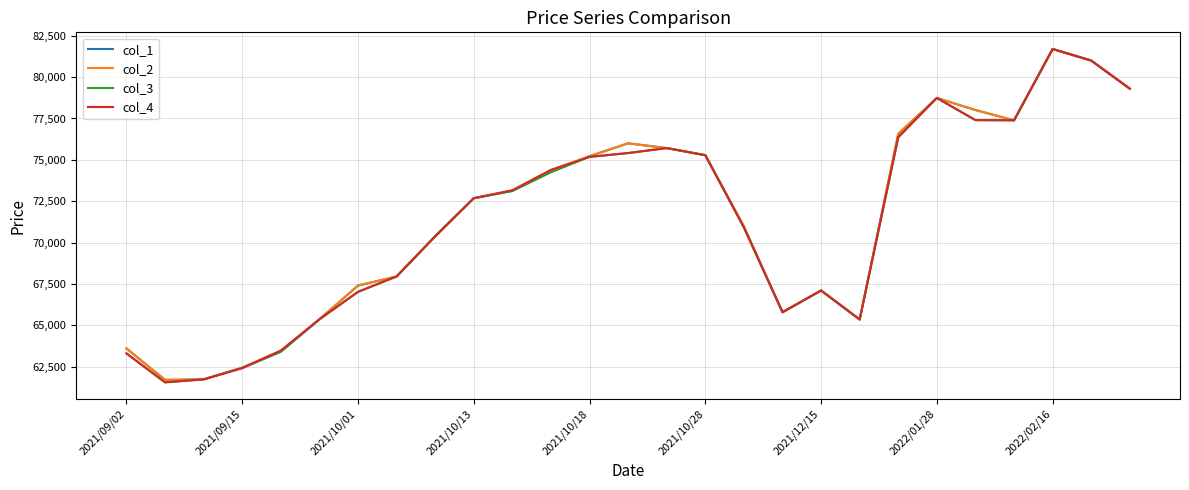

What is the smallest value displayed?

61550